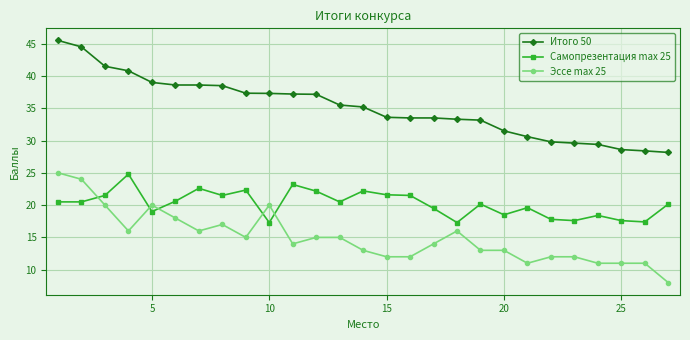

True or false: Эссе max 25 has more than 2 interior local peaks.

True